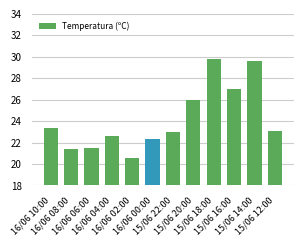

Reading left to right, what are all the values shown in this chart?

23.4	21.4	21.5	22.6	20.6	22.3	23.0	26.0	29.8	27.0	29.6	23.1